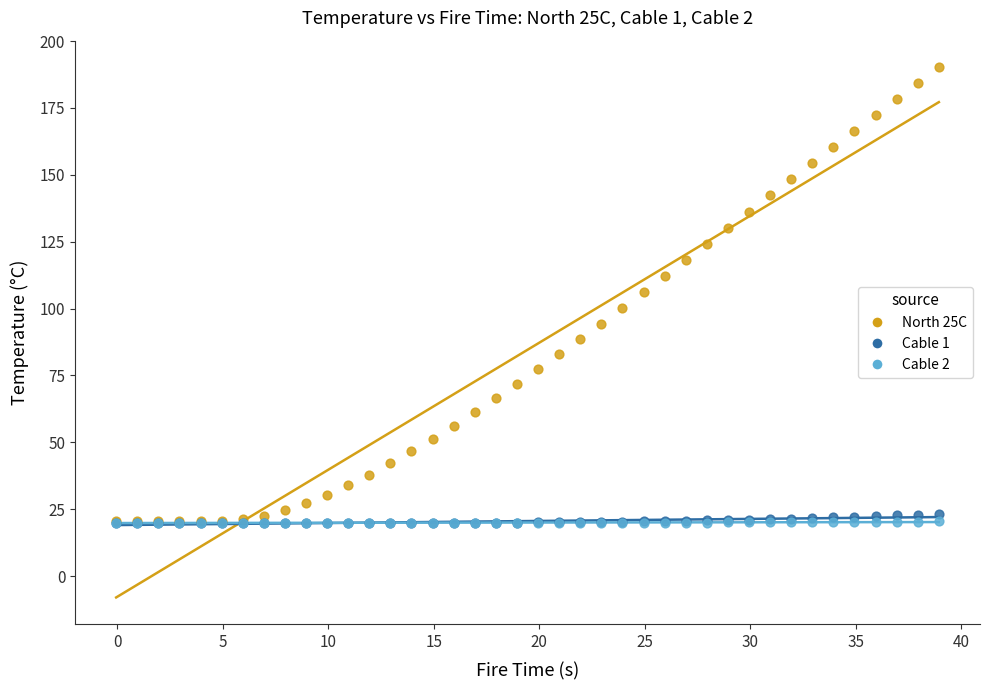

Which series reaches the maximum Y coordinate?

North 25C